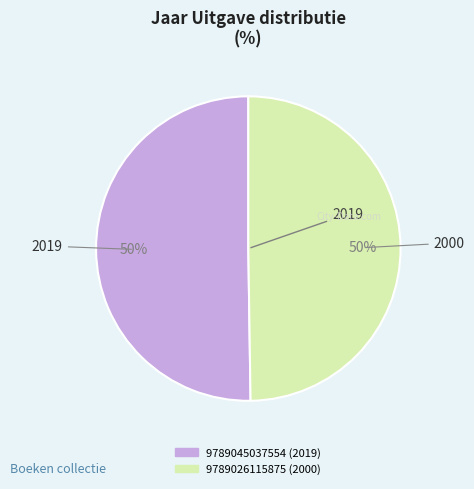

Count the number of slices in the pie.

2